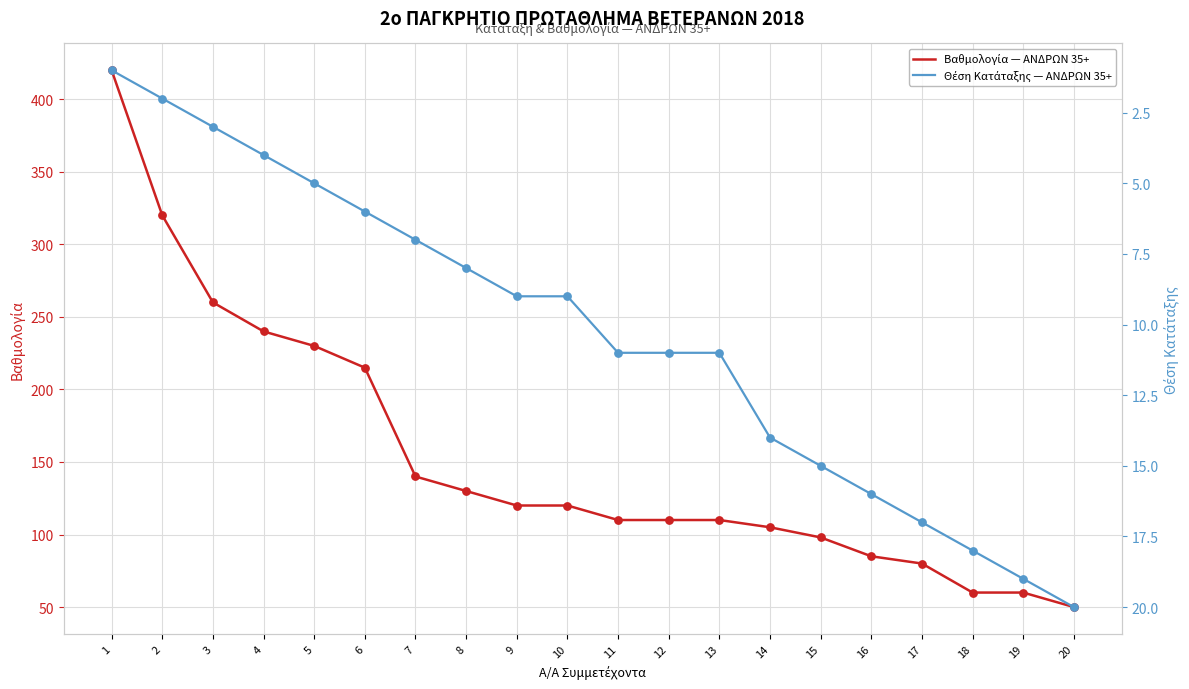

At how many categories does at least one series exceed 284?

2